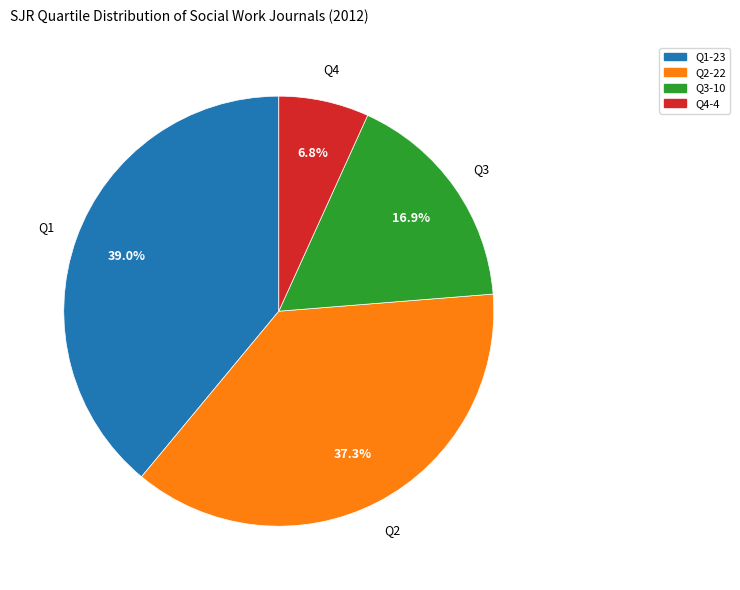

To the nearest percent, what is the combined percentage of Q3 and Q4?

24%